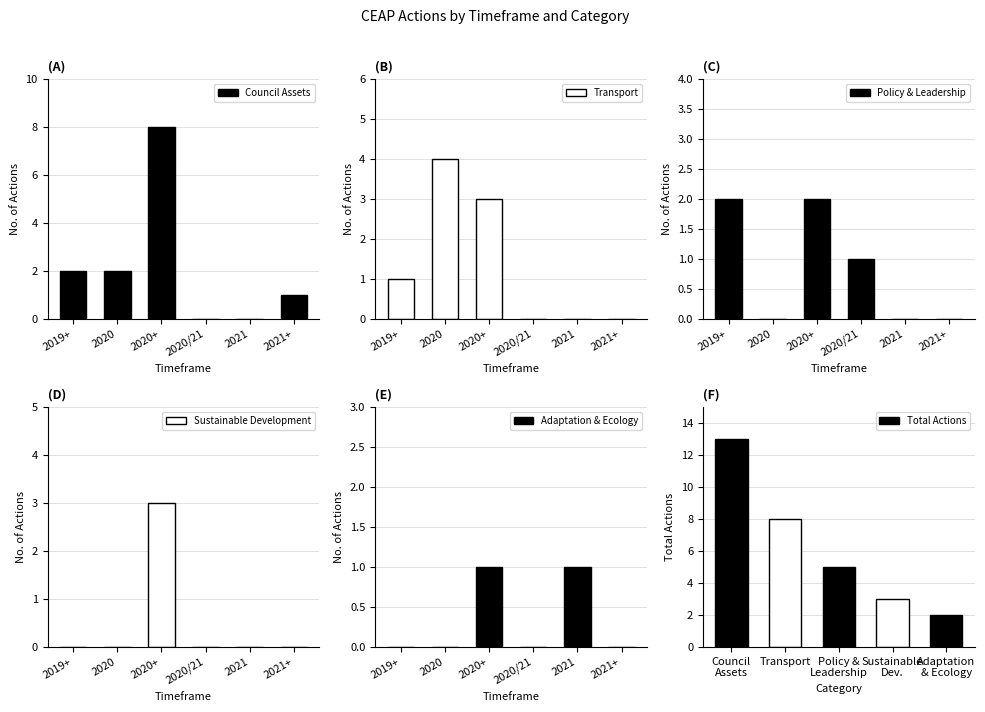

What is the sum of all Sustainable Development values?

3